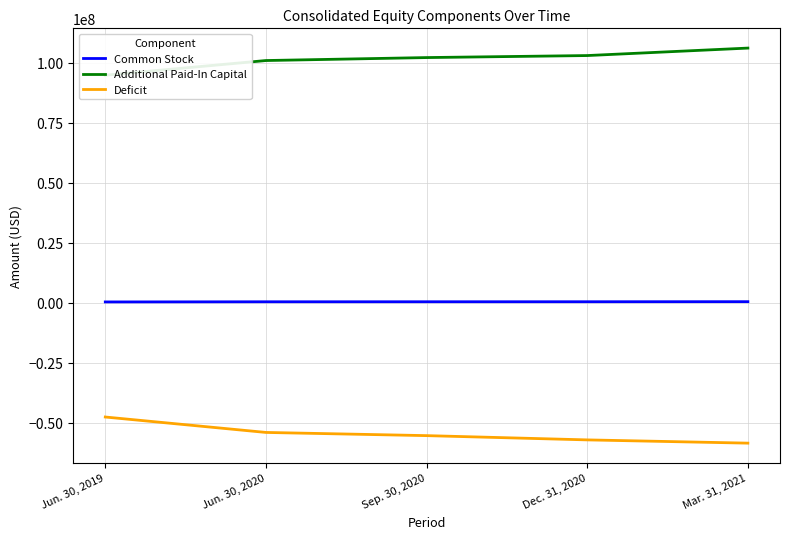

Which series has the widest spread of values?

Additional Paid-In Capital